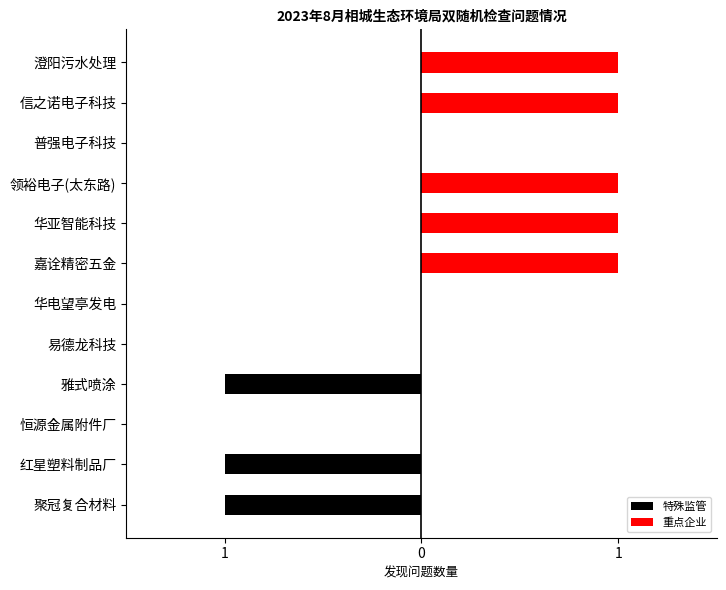

How many bars are there in each group?

2